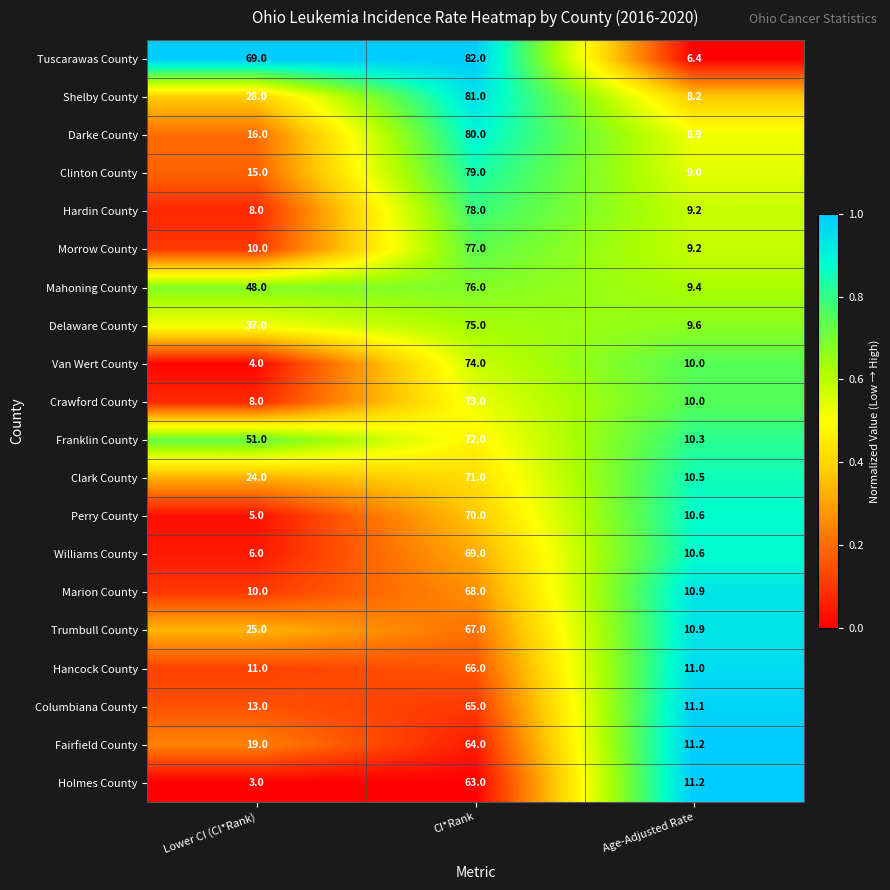

What is the difference between the Williams County values at Lower CI (CI*Rank) and CI*Rank?

63.0